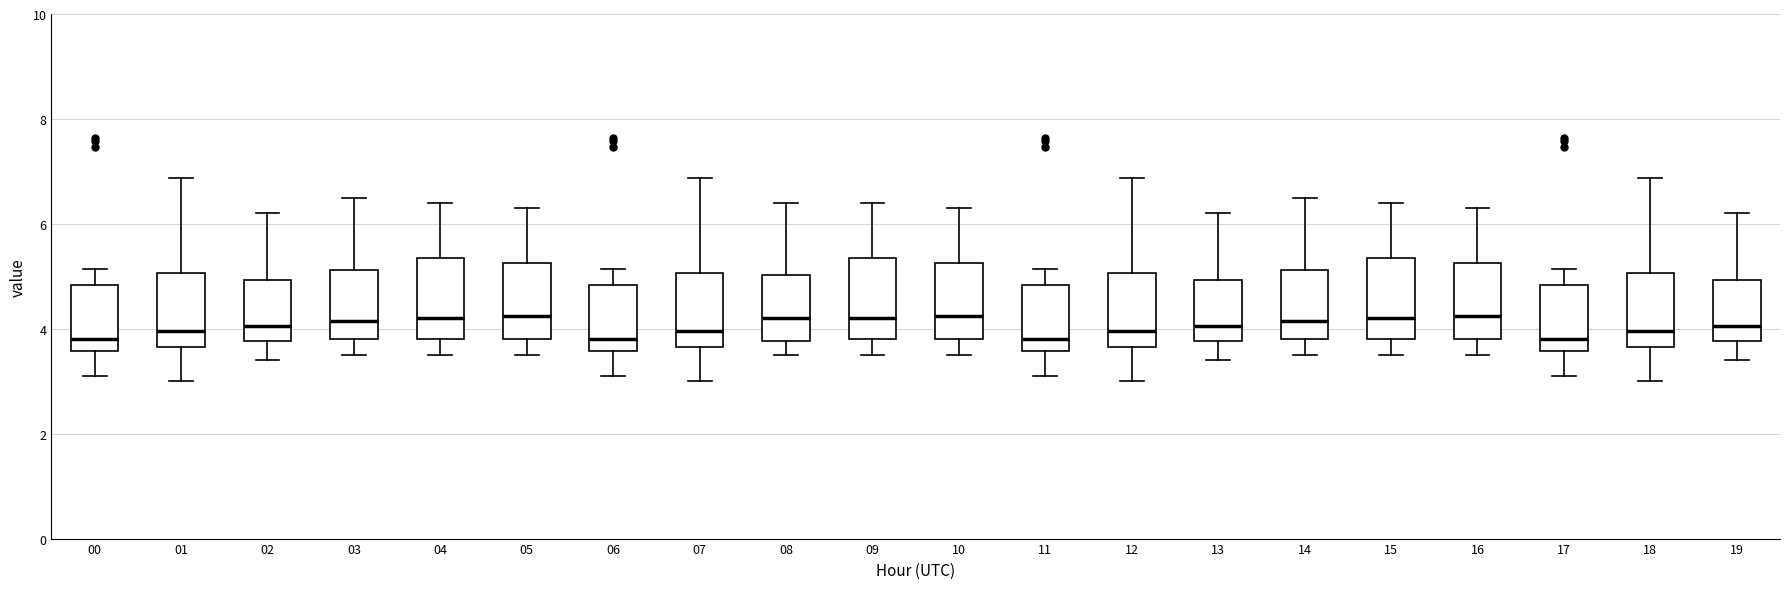

Reading left to right, read every box against the y-axis: the position of its median line, the range the box covers, and the ends of its whiskers. The values are not printed on the chart, so give them approximately, as read against the axis.

00: median 3.8, box 3.6 to 4.8, whiskers 3.2 to 5.2
01: median 4.0, box 3.6 to 5.0, whiskers 3.0 to 6.8
02: median 4.0, box 3.8 to 5.0, whiskers 3.4 to 6.2
03: median 4.2, box 3.8 to 5.2, whiskers 3.6 to 6.6
04: median 4.2, box 3.8 to 5.4, whiskers 3.6 to 6.4
05: median 4.2, box 3.8 to 5.2, whiskers 3.6 to 6.4
06: median 3.8, box 3.6 to 4.8, whiskers 3.2 to 5.2
07: median 4.0, box 3.6 to 5.0, whiskers 3.0 to 6.8
08: median 4.2, box 3.8 to 5.0, whiskers 3.6 to 6.4
09: median 4.2, box 3.8 to 5.4, whiskers 3.6 to 6.4
10: median 4.2, box 3.8 to 5.2, whiskers 3.6 to 6.4
11: median 3.8, box 3.6 to 4.8, whiskers 3.2 to 5.2
12: median 4.0, box 3.6 to 5.0, whiskers 3.0 to 6.8
13: median 4.0, box 3.8 to 5.0, whiskers 3.4 to 6.2
14: median 4.2, box 3.8 to 5.2, whiskers 3.6 to 6.6
15: median 4.2, box 3.8 to 5.4, whiskers 3.6 to 6.4
16: median 4.2, box 3.8 to 5.2, whiskers 3.6 to 6.4
17: median 3.8, box 3.6 to 4.8, whiskers 3.2 to 5.2
18: median 4.0, box 3.6 to 5.0, whiskers 3.0 to 6.8
19: median 4.0, box 3.8 to 5.0, whiskers 3.4 to 6.2